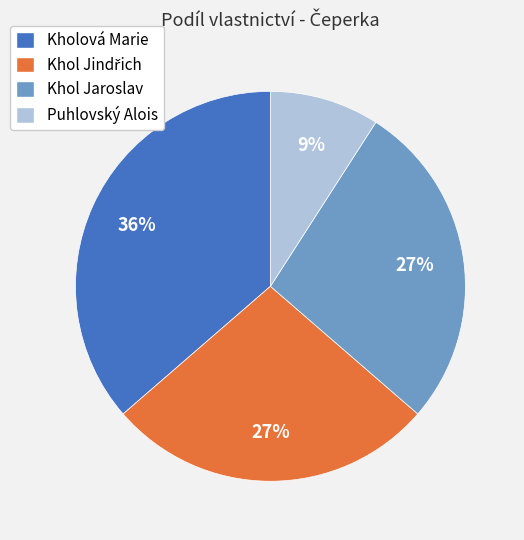

Between Kholová Marie and Khol Jaroslav, which is larger?

Kholová Marie